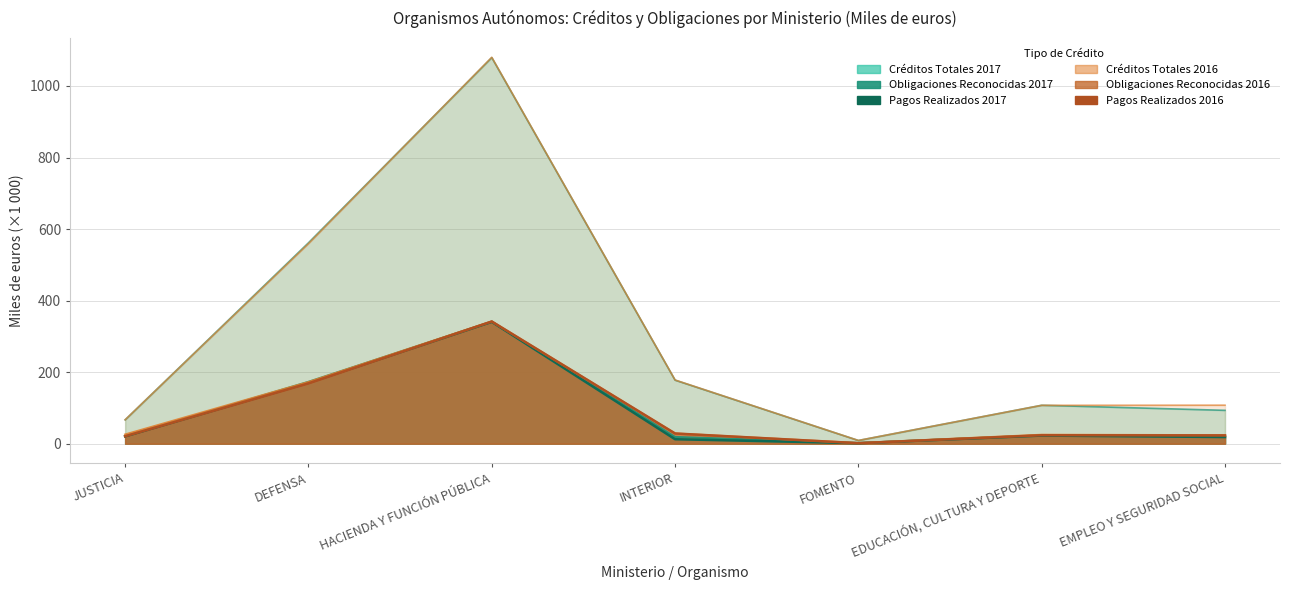

Reading left to right, extract all data points from this chart.

Créditos Totales 2017: 66.7	561.6	1079.3	177.7	9.0	107.5	93.3
Obligaciones Reconocidas 2017: 20.7	173.0	341.0	18.9	1.7	23.3	21.2
Pagos Realizados 2017: 20.7	170.3	340.7	12.5	1.5	22.7	18.6
Créditos Totales 2016: 66.8	559.2	1080.2	178.1	9.0	107.3	107.7
Obligaciones Reconocidas 2016: 25.8	172.5	342.0	28.6	1.8	25.0	23.8
Pagos Realizados 2016: 20.7	168.7	341.6	28.6	1.5	23.7	23.2